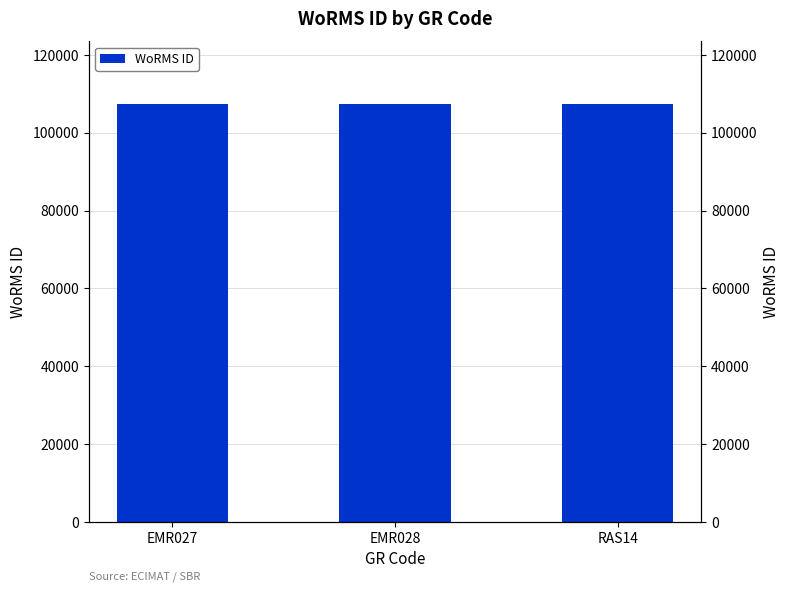

What is the ratio of the value at EMR027 to the value at RAS14?

1.0